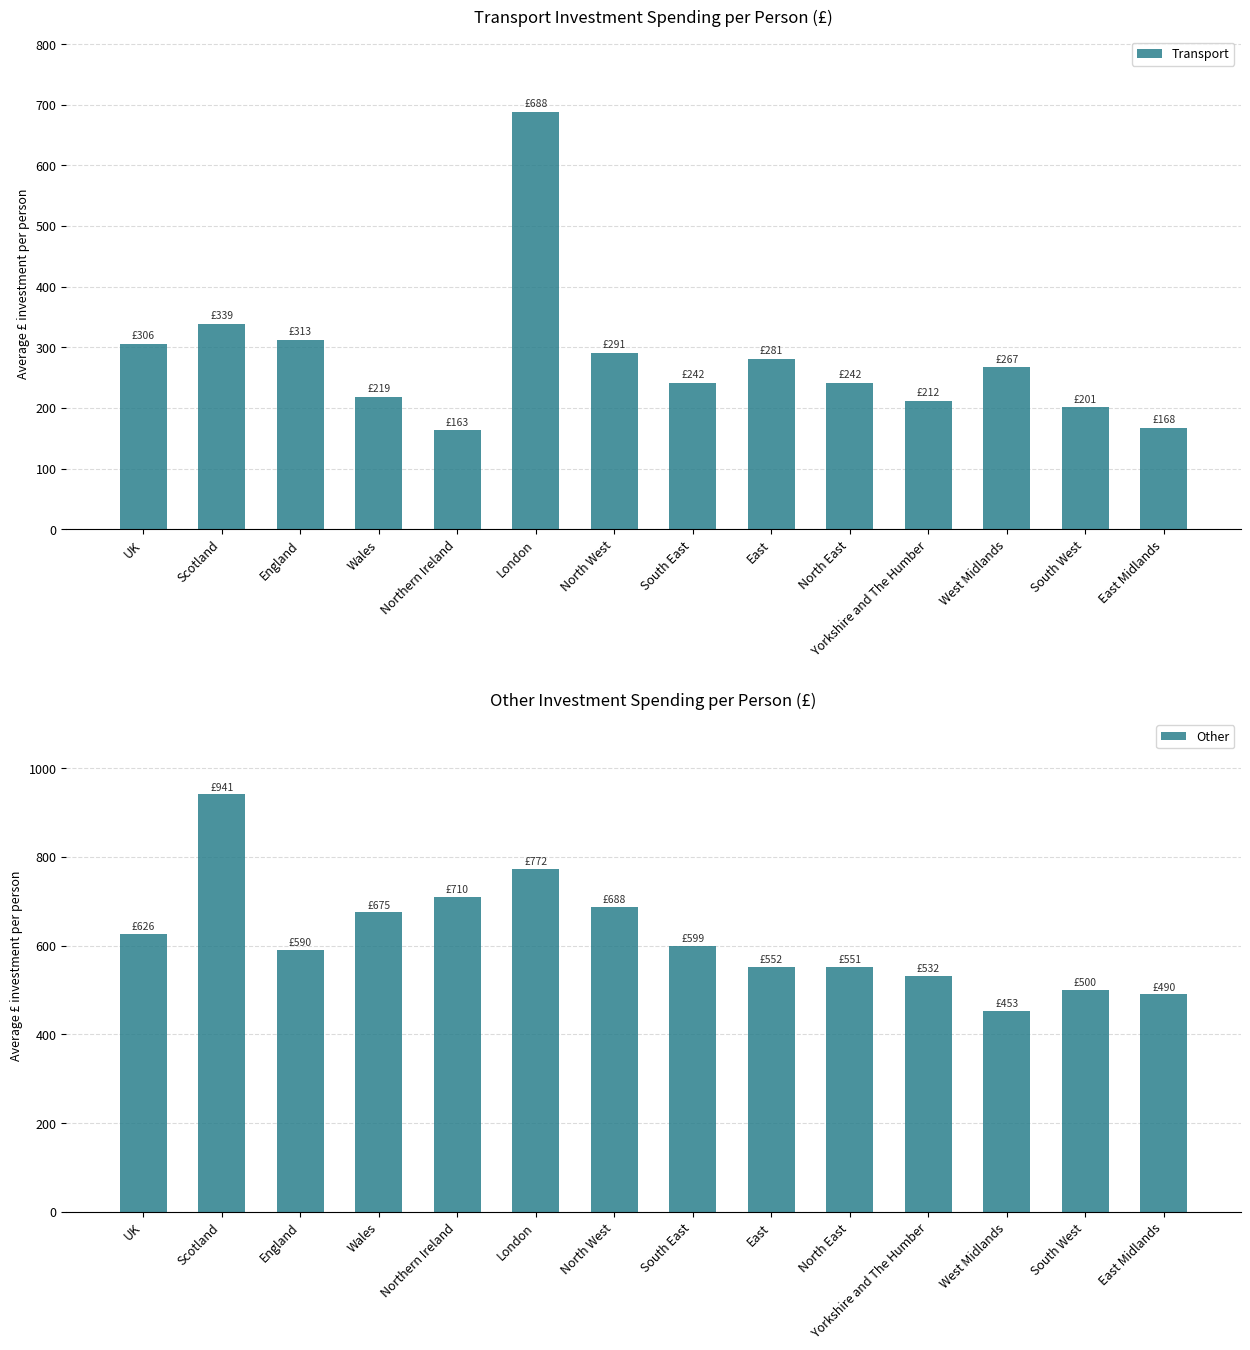

What is the smallest value displayed?

163.5